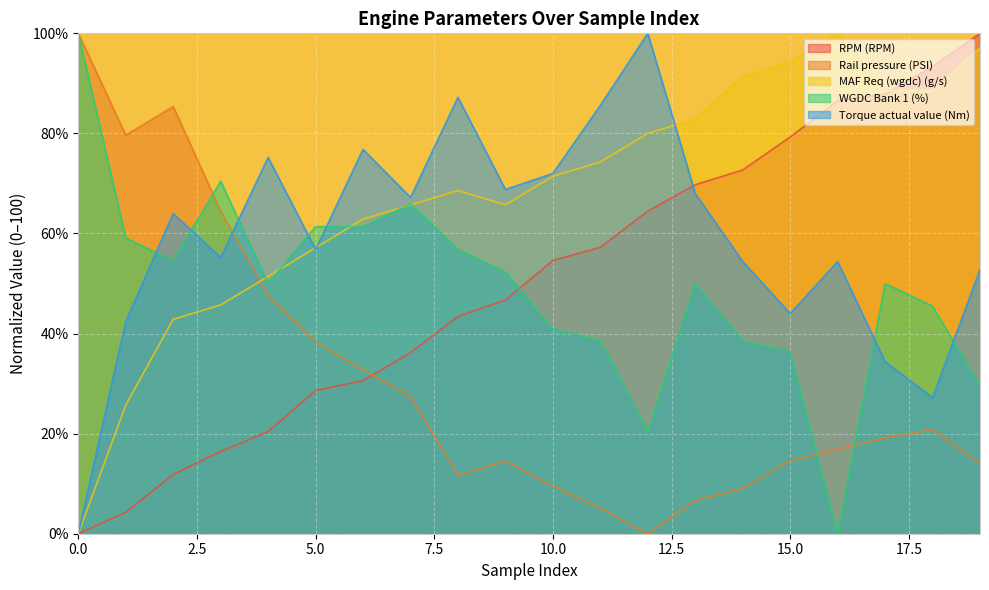

Reading left to right, list all the values displayed in this chart.

RPM (RPM): 0.0	4.3	11.8	16.4	20.4	28.6	30.6	36.2	43.4	46.7	54.6	57.2	64.5	69.7	72.7	79.3	86.5	87.8	93.4	100.0
Rail pressure (PSI): 100.0	79.7	85.4	64.5	47.6	38.3	32.8	27.4	11.7	14.5	9.5	5.1	0.0	6.6	9.1	14.6	16.9	19.2	20.8	14.1
MAF Req (wgdc) (g/s): 0.0	25.7	42.9	45.7	51.4	57.1	62.9	65.7	68.6	65.7	71.4	74.3	80.0	82.9	91.4	94.3	100.0	88.6	88.6	97.1
WGDC Bank 1 (%): 100.0	59.1	54.5	70.5	50.0	61.4	61.4	65.9	56.8	52.3	40.9	38.6	20.5	50.0	38.6	36.4	0.0	50.0	45.5	29.5
Torque actual value (Nm): 0.0	42.4	64.0	55.2	75.2	56.8	76.8	67.2	87.2	68.8	72.0	85.6	100.0	68.0	54.4	44.0	54.4	34.4	27.2	52.8